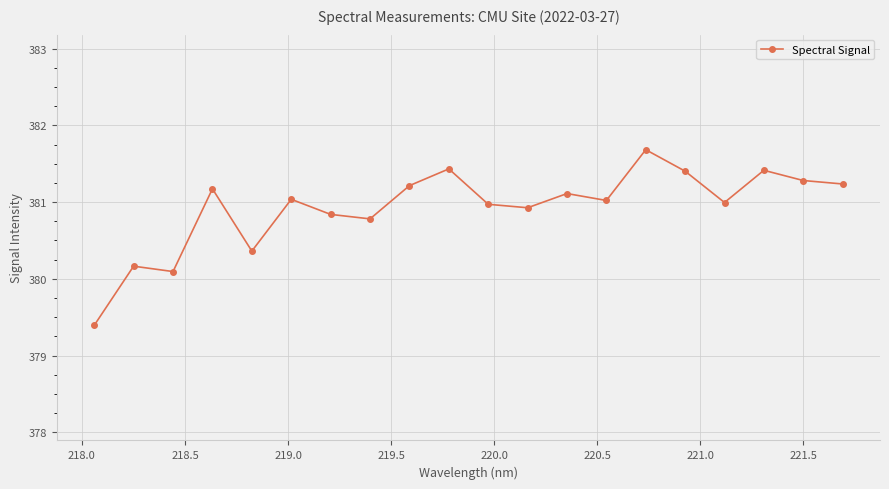

True or false: the data has more than 1 interior local peaks.

True